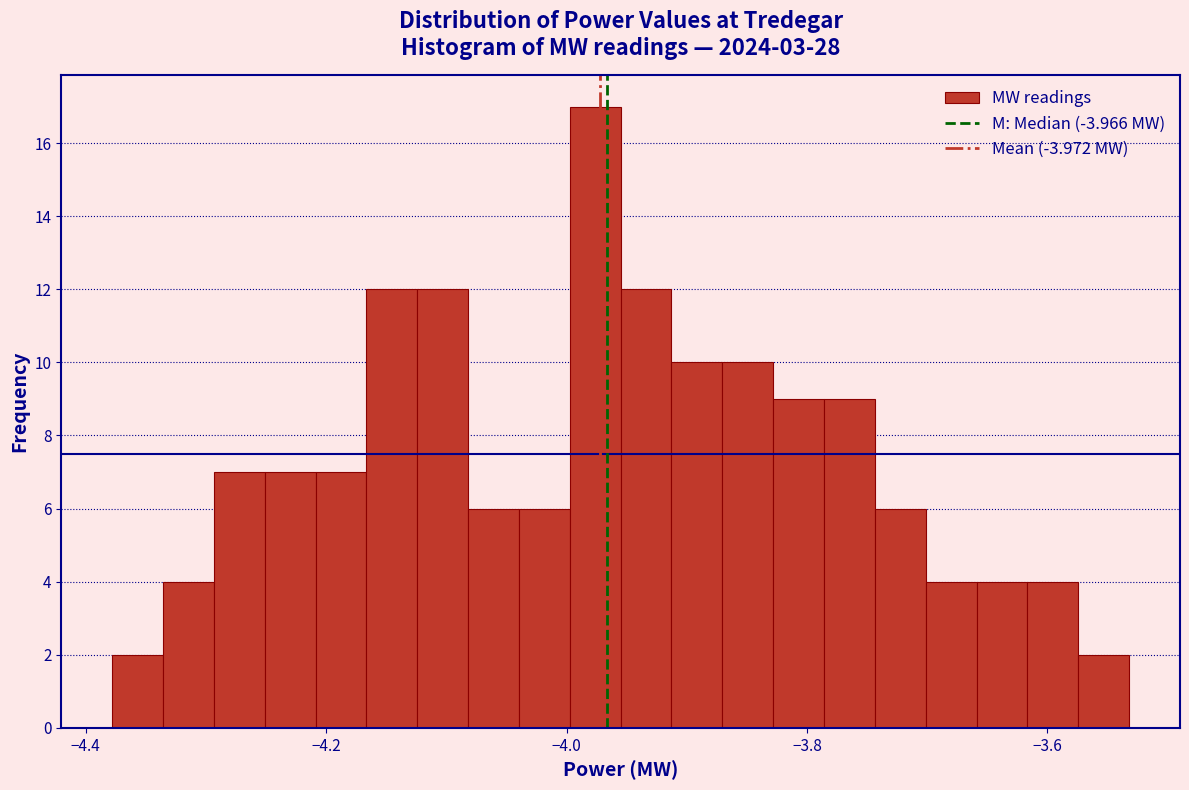

Around what value on the x-axis is the tallest bar? Give the approximate position of its centre, as read against the axis.

-3.98